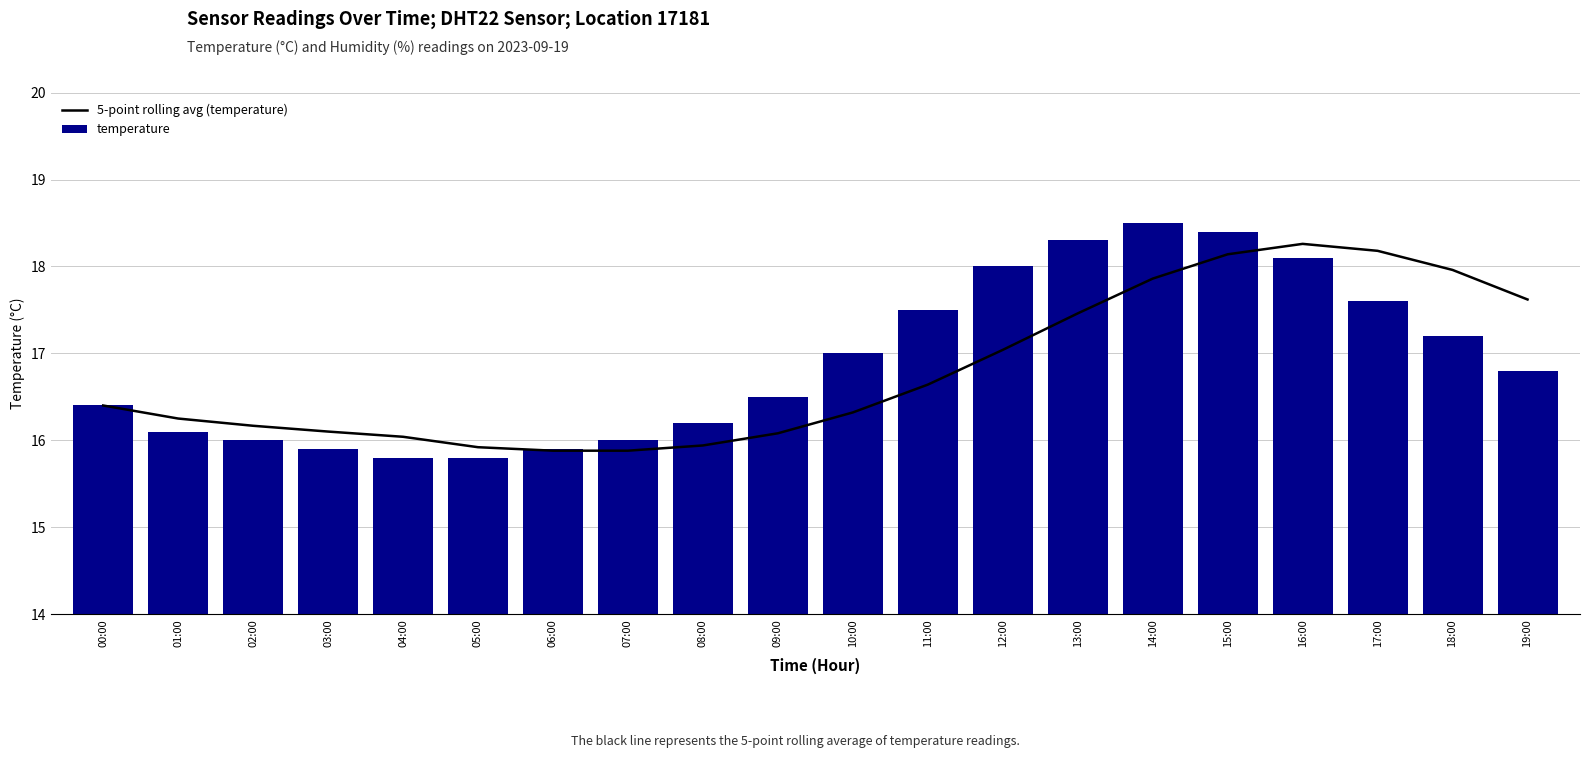

Are the bars horizontal?

No